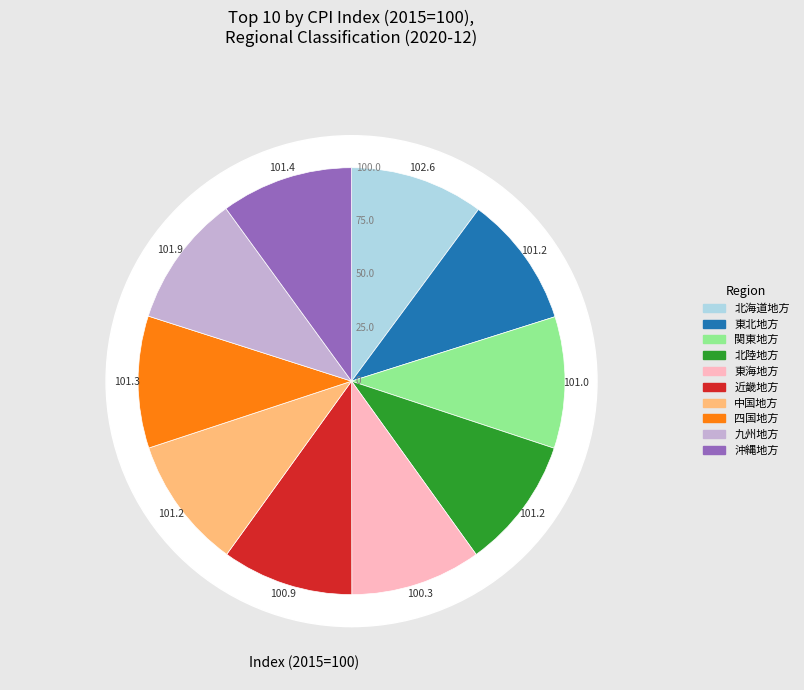

Which slice is the smallest?

東海地方